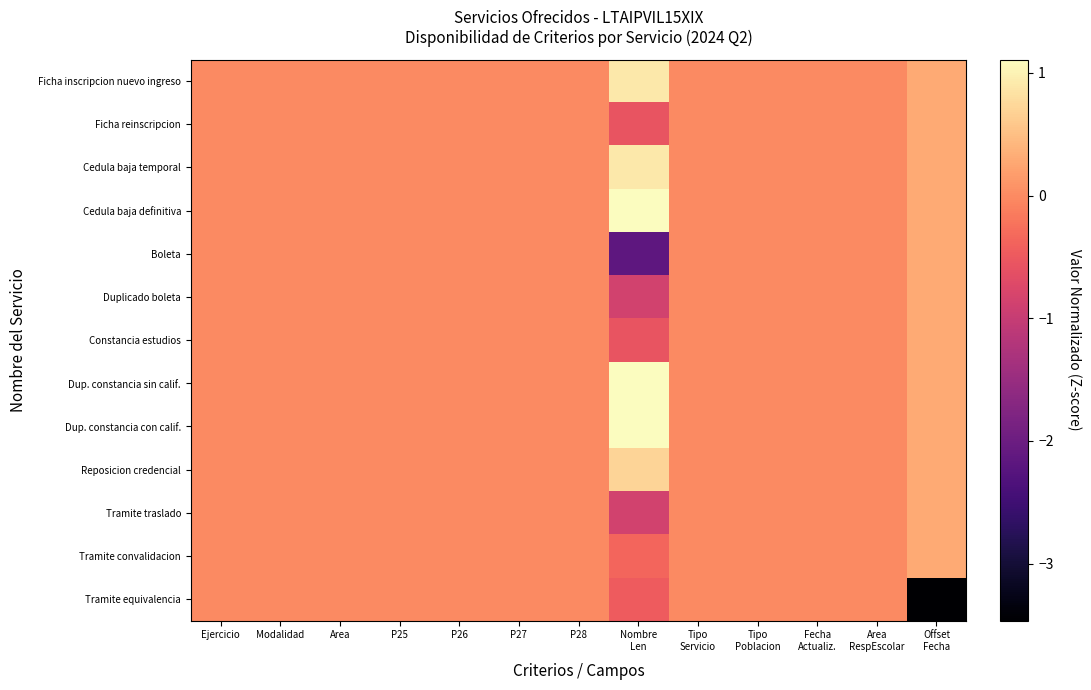

Reading left to right, what are all the values shown in this chart?

Ficha inscripcion nuevo ingreso: Ejercicio=0.0	Modalidad=0.0	Area=0.0	P25=0.0	P26=0.0	P27=0.0	P28=0.0	Nombre
Len=0.9	Tipo
Servicio=0.0	Tipo
Poblacion=0.0	Fecha
Actualiz.=0.0	Area
RespEscolar=0.0	Offset
Fecha=0.3
Ficha reinscripcion: Ejercicio=0.0	Modalidad=0.0	Area=0.0	P25=0.0	P26=0.0	P27=0.0	P28=0.0	Nombre
Len=-0.6	Tipo
Servicio=0.0	Tipo
Poblacion=0.0	Fecha
Actualiz.=0.0	Area
RespEscolar=0.0	Offset
Fecha=0.3
Cedula baja temporal: Ejercicio=0.0	Modalidad=0.0	Area=0.0	P25=0.0	P26=0.0	P27=0.0	P28=0.0	Nombre
Len=0.9	Tipo
Servicio=0.0	Tipo
Poblacion=0.0	Fecha
Actualiz.=0.0	Area
RespEscolar=0.0	Offset
Fecha=0.3
Cedula baja definitiva: Ejercicio=0.0	Modalidad=0.0	Area=0.0	P25=0.0	P26=0.0	P27=0.0	P28=0.0	Nombre
Len=1.1	Tipo
Servicio=0.0	Tipo
Poblacion=0.0	Fecha
Actualiz.=0.0	Area
RespEscolar=0.0	Offset
Fecha=0.3
Boleta: Ejercicio=0.0	Modalidad=0.0	Area=0.0	P25=0.0	P26=0.0	P27=0.0	P28=0.0	Nombre
Len=-2.2	Tipo
Servicio=0.0	Tipo
Poblacion=0.0	Fecha
Actualiz.=0.0	Area
RespEscolar=0.0	Offset
Fecha=0.3
Duplicado boleta: Ejercicio=0.0	Modalidad=0.0	Area=0.0	P25=0.0	P26=0.0	P27=0.0	P28=0.0	Nombre
Len=-0.9	Tipo
Servicio=0.0	Tipo
Poblacion=0.0	Fecha
Actualiz.=0.0	Area
RespEscolar=0.0	Offset
Fecha=0.3
Constancia estudios: Ejercicio=0.0	Modalidad=0.0	Area=0.0	P25=0.0	P26=0.0	P27=0.0	P28=0.0	Nombre
Len=-0.6	Tipo
Servicio=0.0	Tipo
Poblacion=0.0	Fecha
Actualiz.=0.0	Area
RespEscolar=0.0	Offset
Fecha=0.3
Dup. constancia sin calif.: Ejercicio=0.0	Modalidad=0.0	Area=0.0	P25=0.0	P26=0.0	P27=0.0	P28=0.0	Nombre
Len=1.1	Tipo
Servicio=0.0	Tipo
Poblacion=0.0	Fecha
Actualiz.=0.0	Area
RespEscolar=0.0	Offset
Fecha=0.3
Dup. constancia con calif.: Ejercicio=0.0	Modalidad=0.0	Area=0.0	P25=0.0	P26=0.0	P27=0.0	P28=0.0	Nombre
Len=1.1	Tipo
Servicio=0.0	Tipo
Poblacion=0.0	Fecha
Actualiz.=0.0	Area
RespEscolar=0.0	Offset
Fecha=0.3
Reposicion credencial: Ejercicio=0.0	Modalidad=0.0	Area=0.0	P25=0.0	P26=0.0	P27=0.0	P28=0.0	Nombre
Len=0.7	Tipo
Servicio=0.0	Tipo
Poblacion=0.0	Fecha
Actualiz.=0.0	Area
RespEscolar=0.0	Offset
Fecha=0.3
Tramite traslado: Ejercicio=0.0	Modalidad=0.0	Area=0.0	P25=0.0	P26=0.0	P27=0.0	P28=0.0	Nombre
Len=-0.9	Tipo
Servicio=0.0	Tipo
Poblacion=0.0	Fecha
Actualiz.=0.0	Area
RespEscolar=0.0	Offset
Fecha=0.3
Tramite convalidacion: Ejercicio=0.0	Modalidad=0.0	Area=0.0	P25=0.0	P26=0.0	P27=0.0	P28=0.0	Nombre
Len=-0.4	Tipo
Servicio=0.0	Tipo
Poblacion=0.0	Fecha
Actualiz.=0.0	Area
RespEscolar=0.0	Offset
Fecha=0.3
Tramite equivalencia: Ejercicio=0.0	Modalidad=0.0	Area=0.0	P25=0.0	P26=0.0	P27=0.0	P28=0.0	Nombre
Len=-0.5	Tipo
Servicio=0.0	Tipo
Poblacion=0.0	Fecha
Actualiz.=0.0	Area
RespEscolar=0.0	Offset
Fecha=-3.5